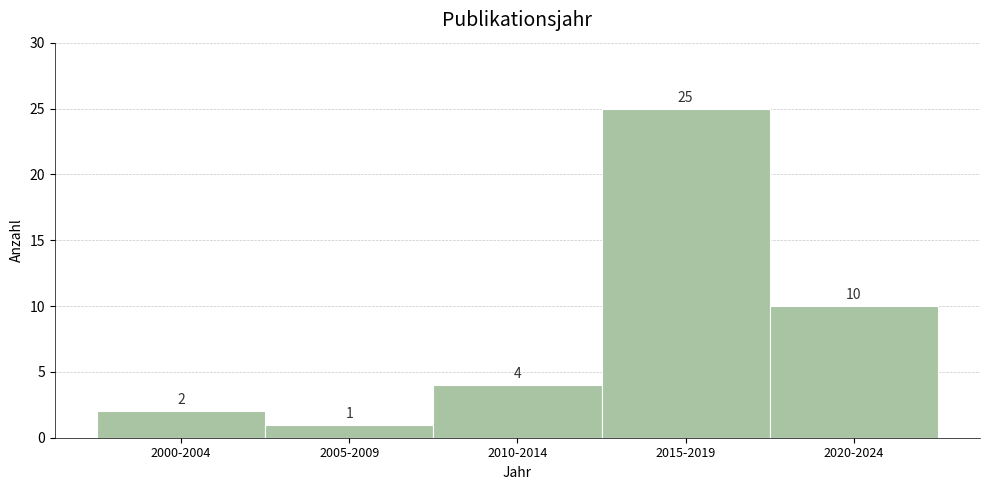

Reading left to right, list all the values displayed in this chart.

2000-2004=2	2005-2009=1	2010-2014=4	2015-2019=25	2020-2024=10